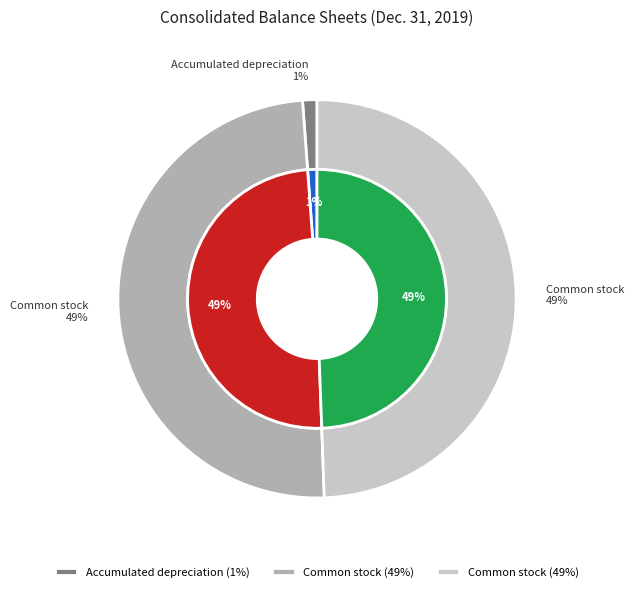

True or false: Common stock, outstanding accounts for 55% of the total.

False